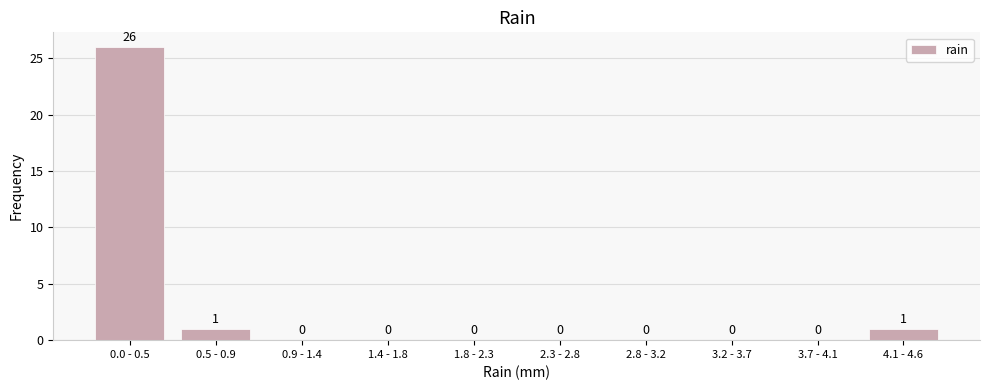

Reading left to right, transcribe all the data shown in this chart.

0.0 - 0.5=26	0.5 - 0.9=1	0.9 - 1.4=0	1.4 - 1.8=0	1.8 - 2.3=0	2.3 - 2.8=0	2.8 - 3.2=0	3.2 - 3.7=0	3.7 - 4.1=0	4.1 - 4.6=1